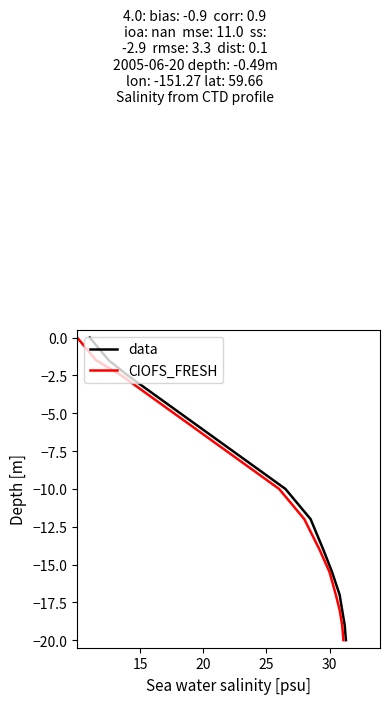

How many lines are shown in the chart?

2